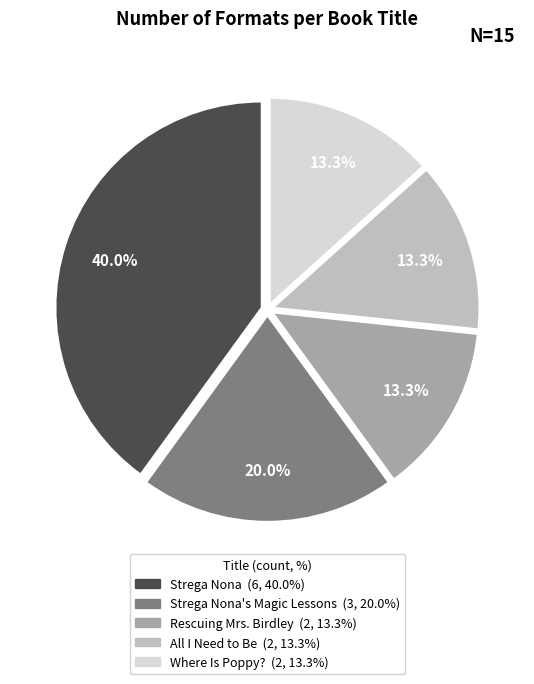

Is there any slice that represents more than half of the pie?

No